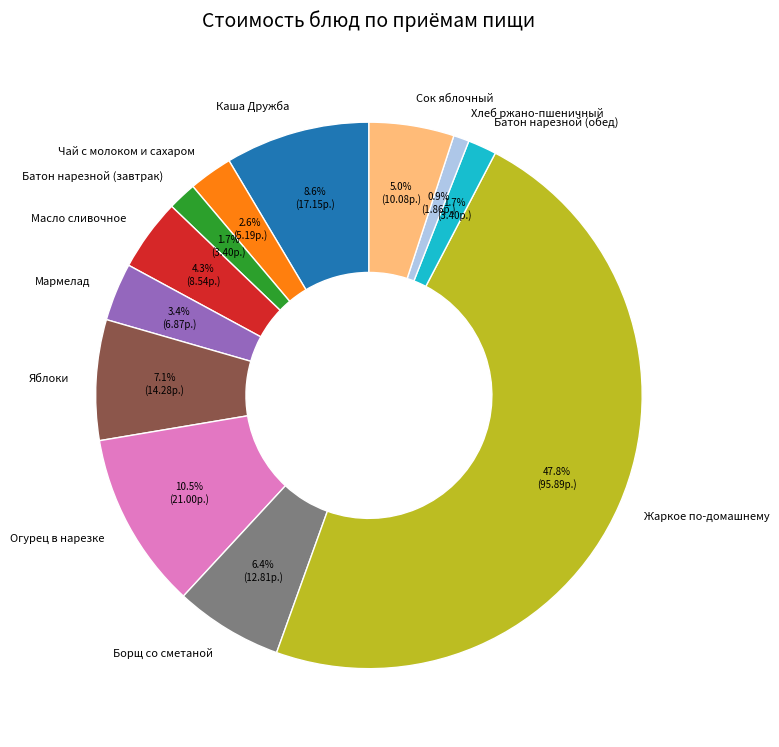

Is there any slice that represents more than half of the pie?

No